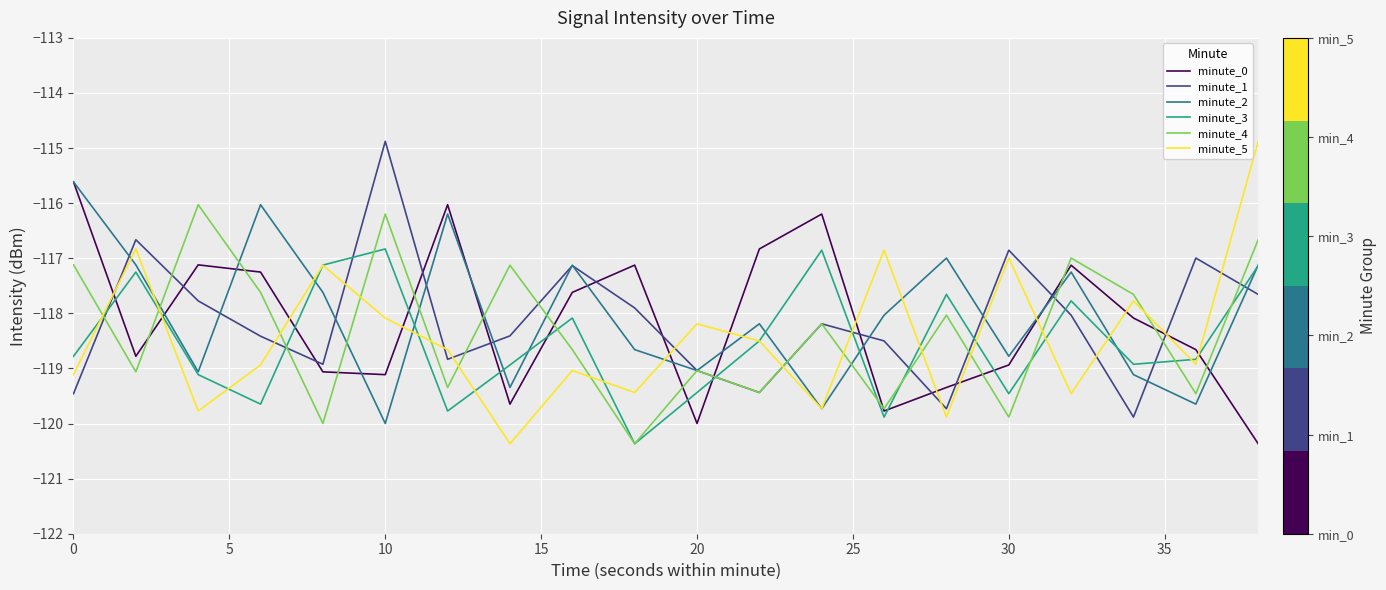

How many intersections are there between minute_5 and minute_0?

13